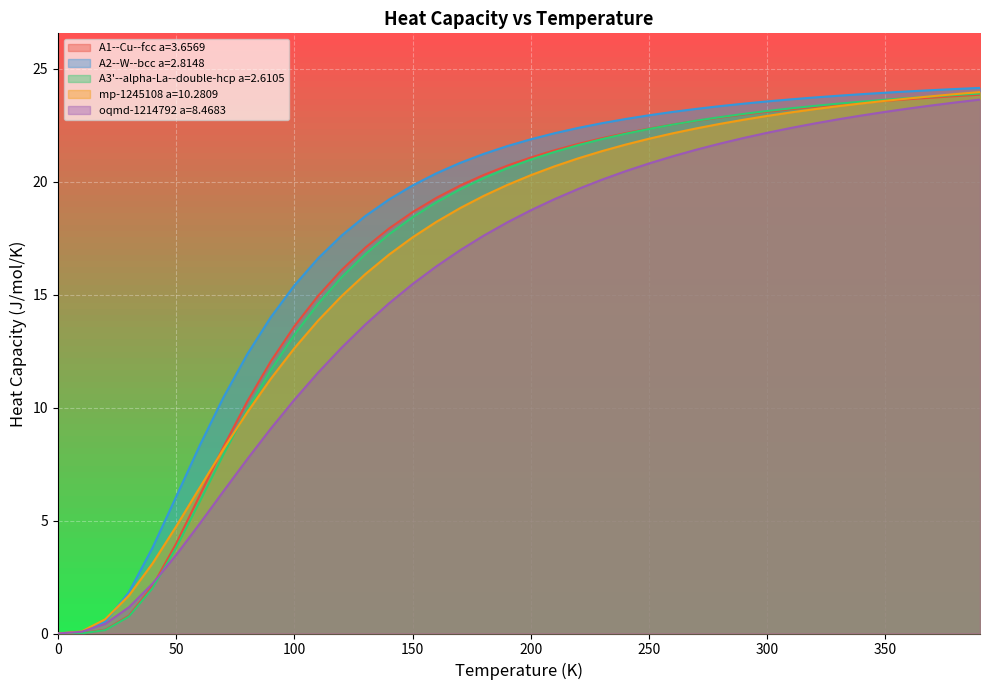

What is the sum of all mp-1245108 a=10.2809 values?

665.5